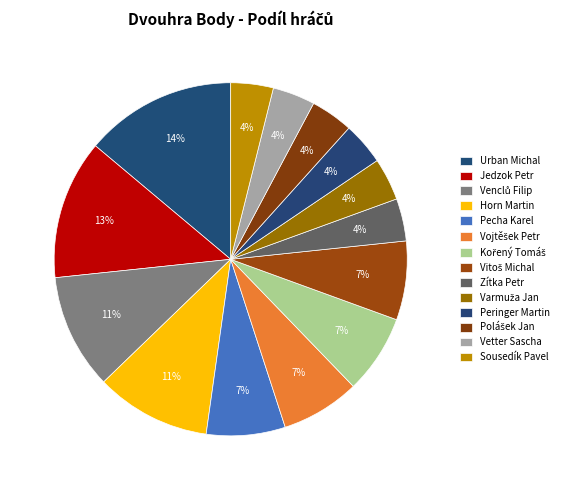

How many segments does this pie chart have?

14